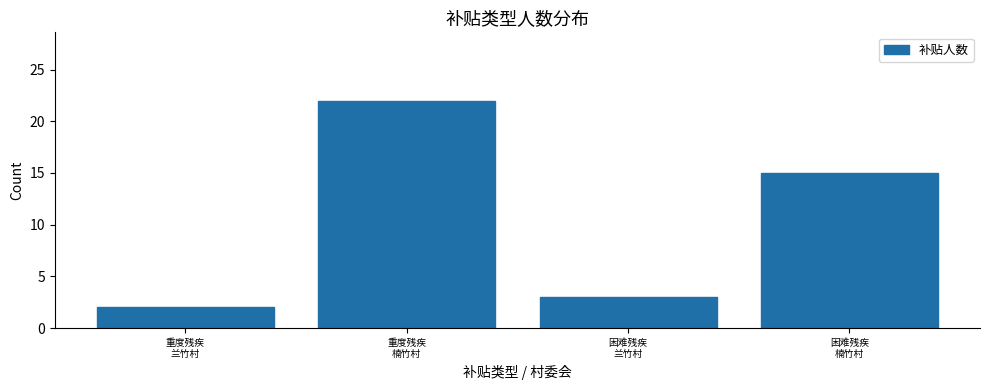

Reading left to right, transcribe all the data shown in this chart.

2	22	3	15